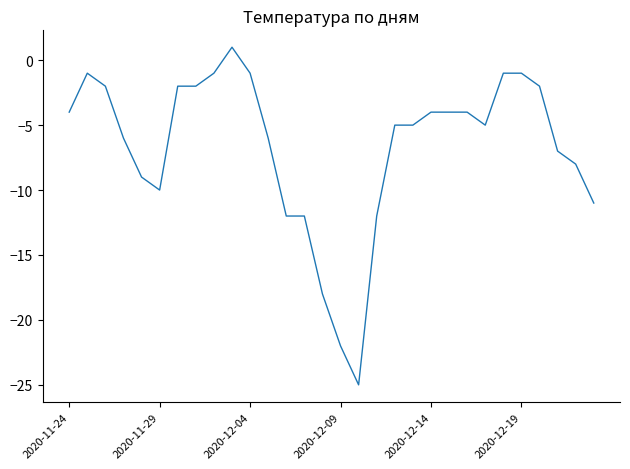

What is the smallest value displayed?

-25